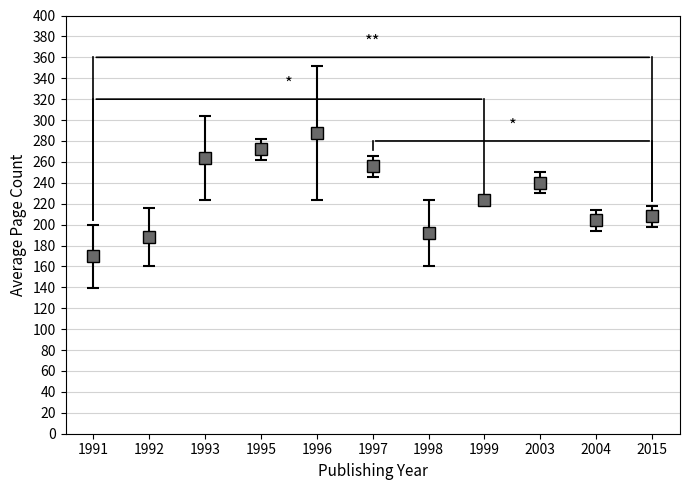

Rank the categories by value from highest to lowest.

1996, 1995, 1993, 1997, 2003, 1999, 2015, 2004, 1998, 1992, 1991